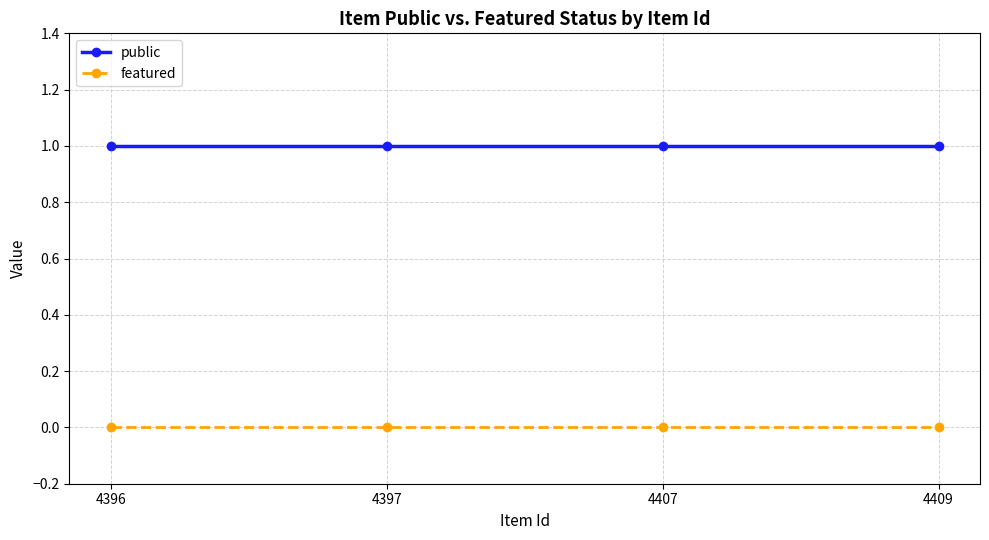

Is this an area chart (filled region under the line)?

No